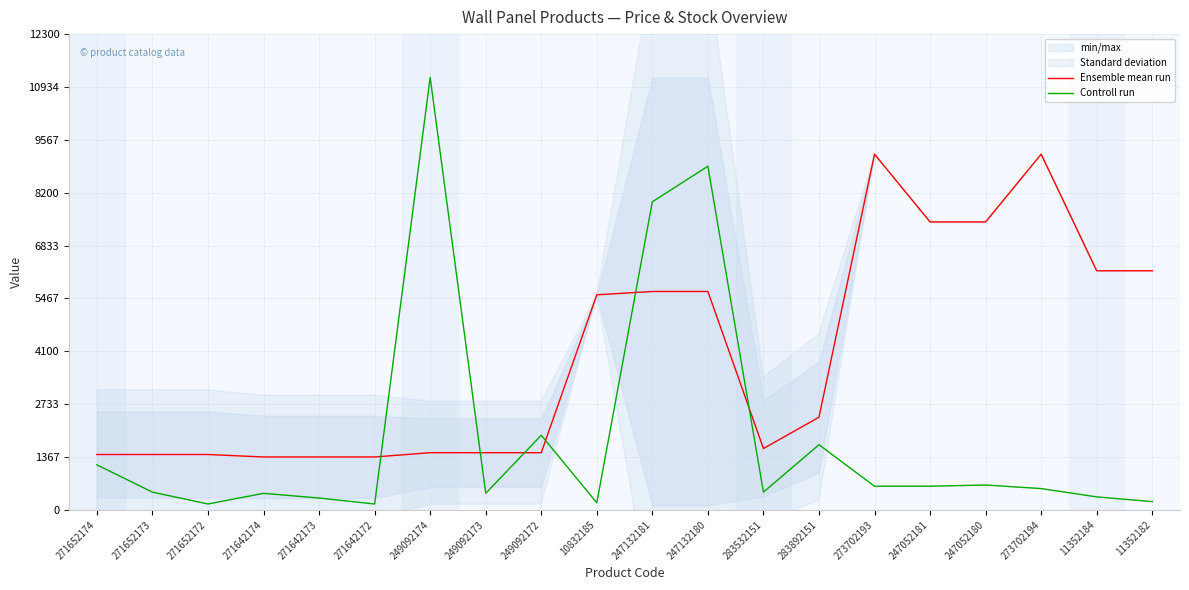

What is the highest value of the Controll run series?

11182.0